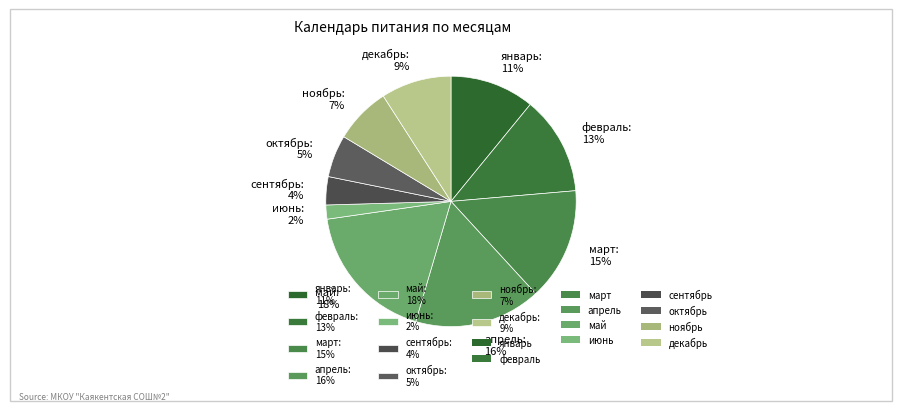

Is there a majority slice in this chart?

No